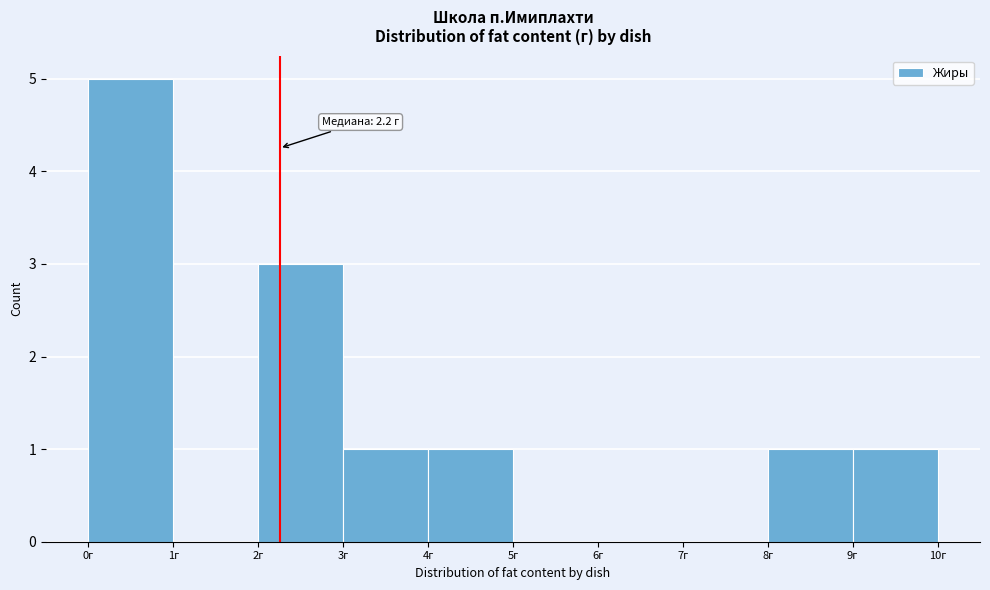

Over which range of the x-axis is the bar tallest?

0 to 1